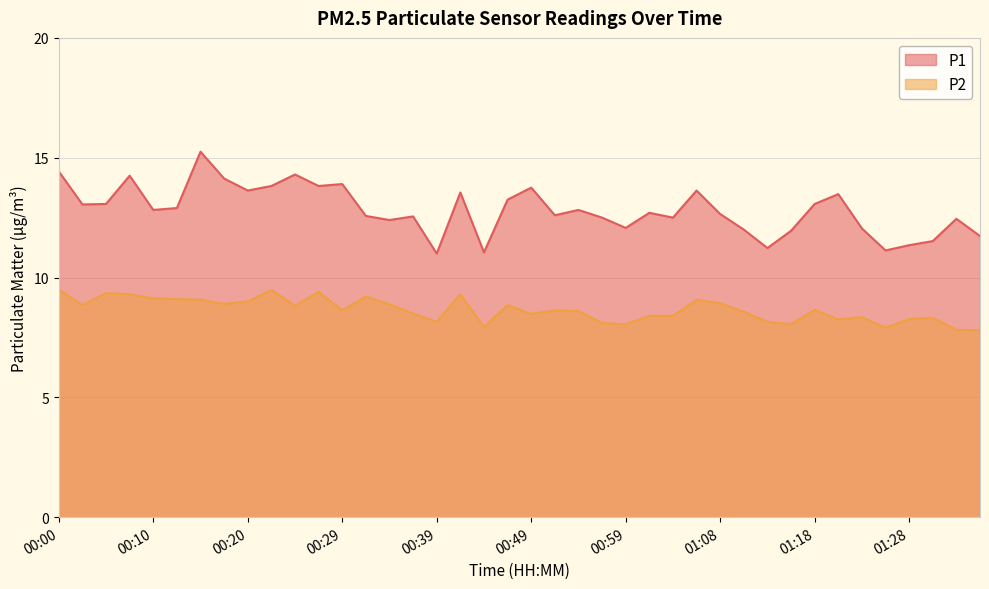

The value of P1 at 01:01 is 12.7. True or false?

True